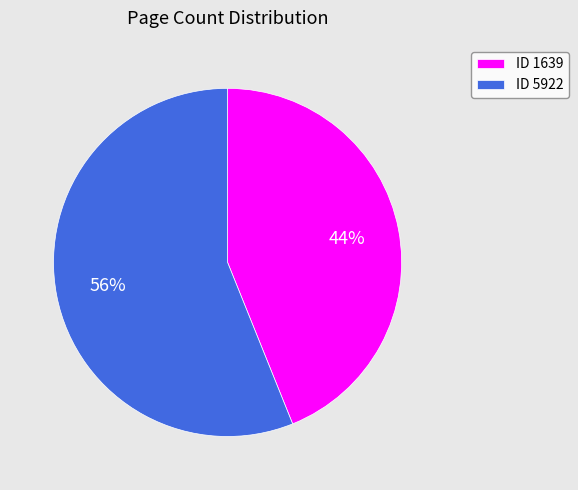

To the nearest percent, what is the average slice percentage?

50%